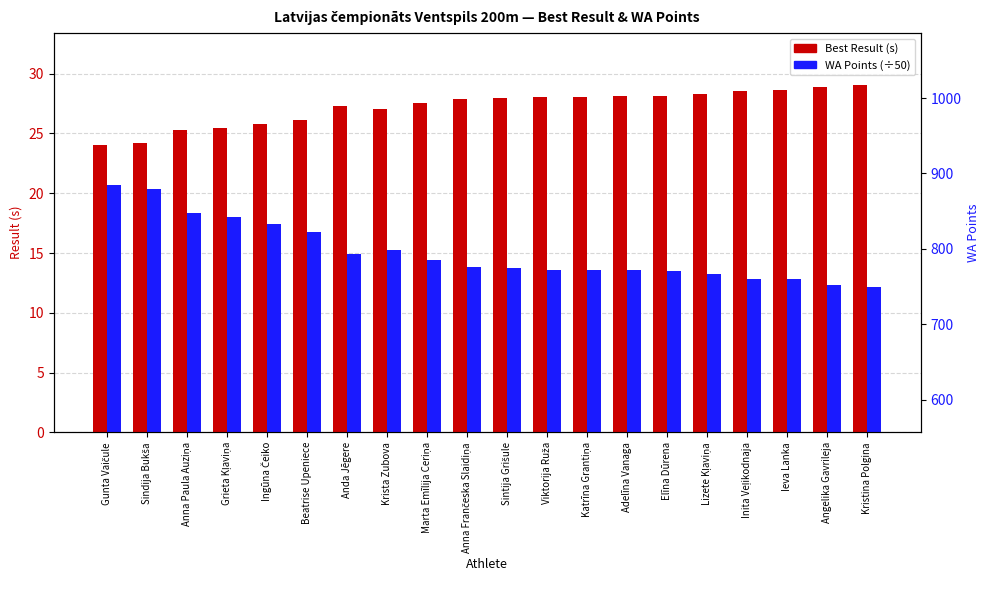

What is the average value of the Best Result (s) series?

27.2